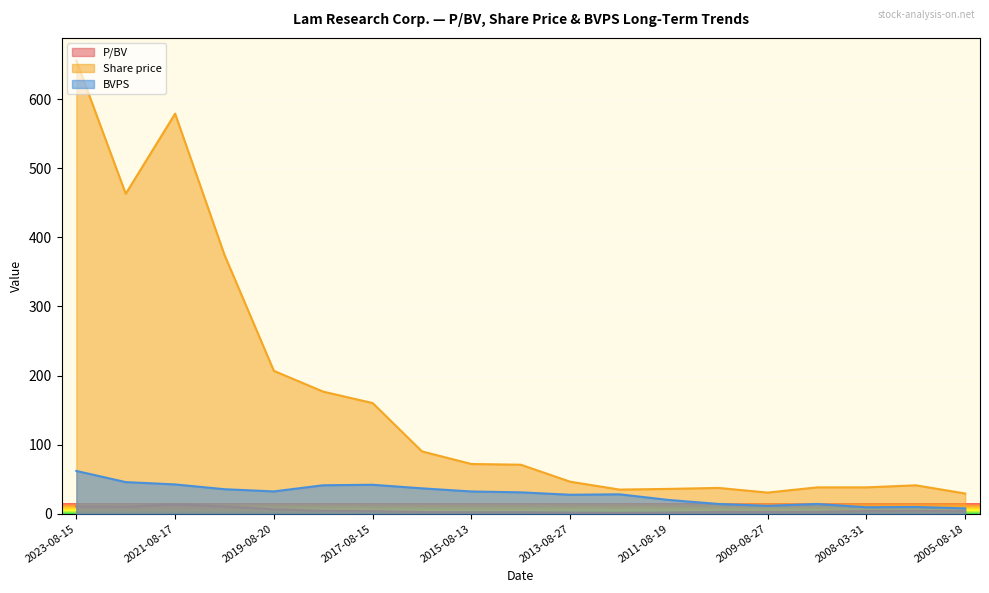

True or false: Share price and BVPS cross at least once.

False